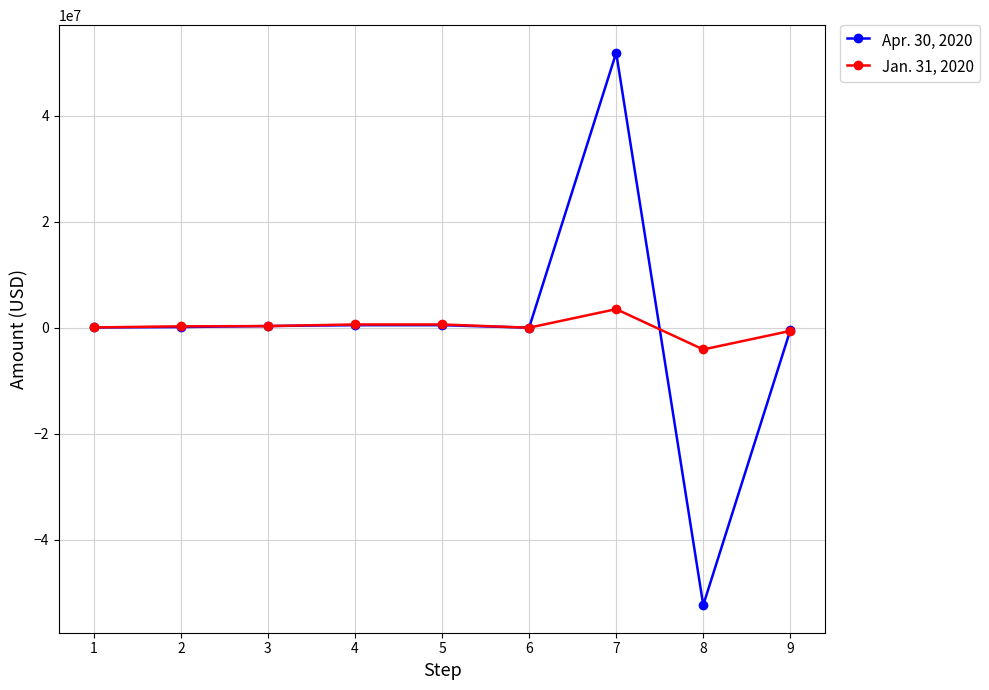

At which category is the sum across all series the highest?

7